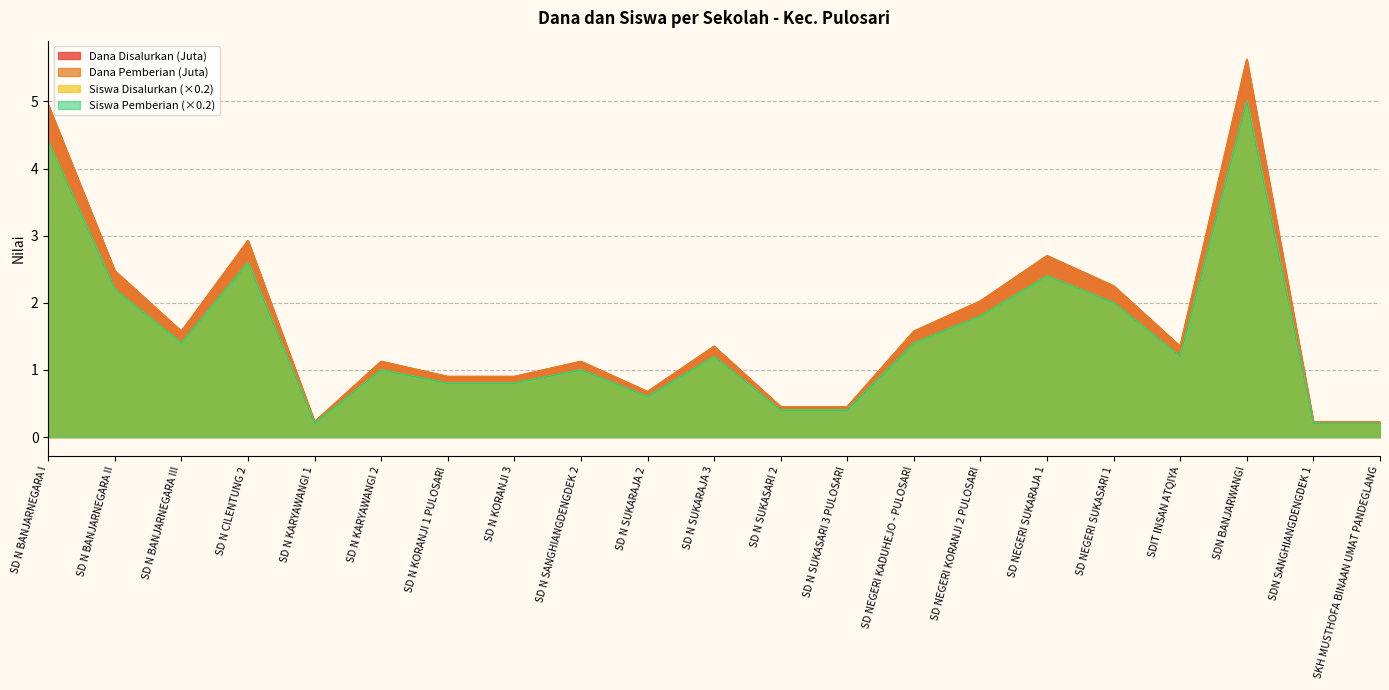

The Dana Pemberian series shows 2.3 at SD N SUKARAJA 3. True or false?

False